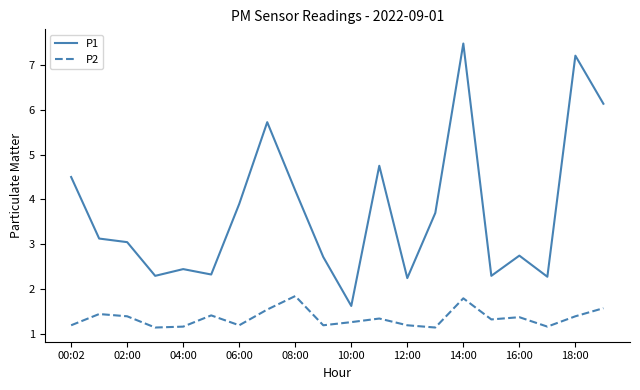

Which series has the largest range (max minus min)?

P1